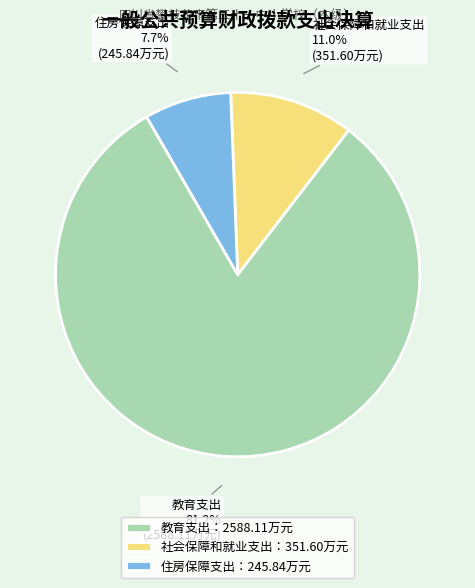

What percentage is the 住房保障支出 slice, to the nearest percent?

8%